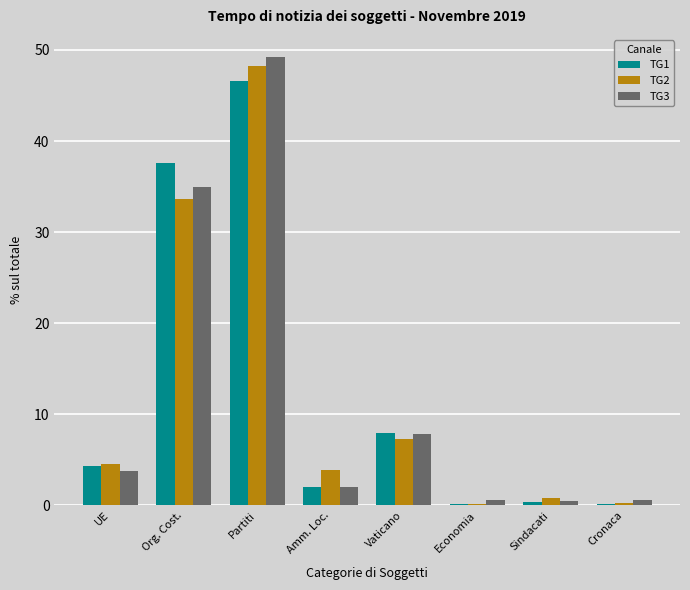

How many values in the TG1 series exceed 4?

4